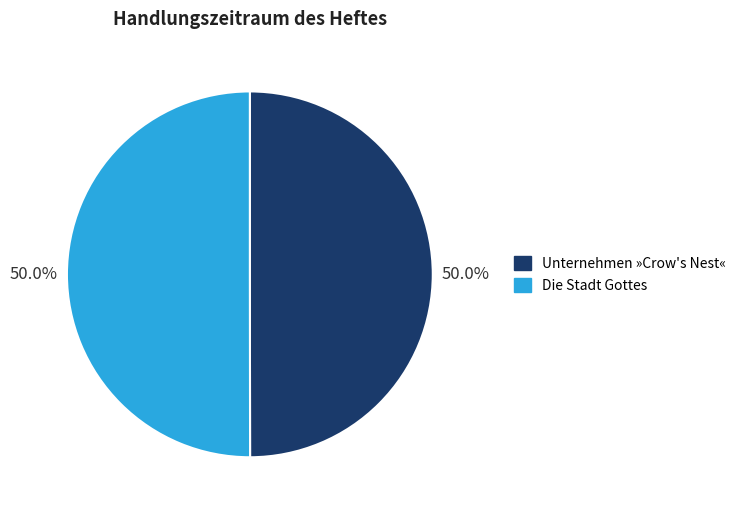

Approximately how many times larger is the value at Unternehmen »Crow's Nest« compared to Die Stadt Gottes?

1.0